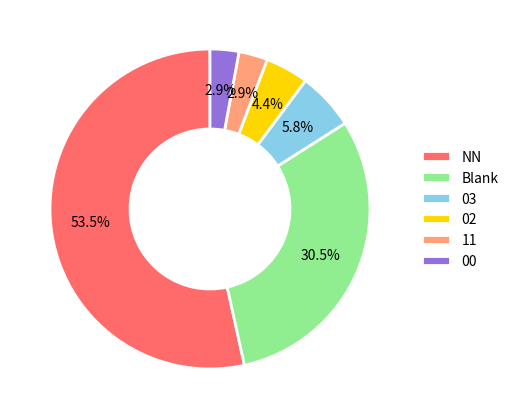

Combined, what portion of the pie is 00 and 11?

5.8%